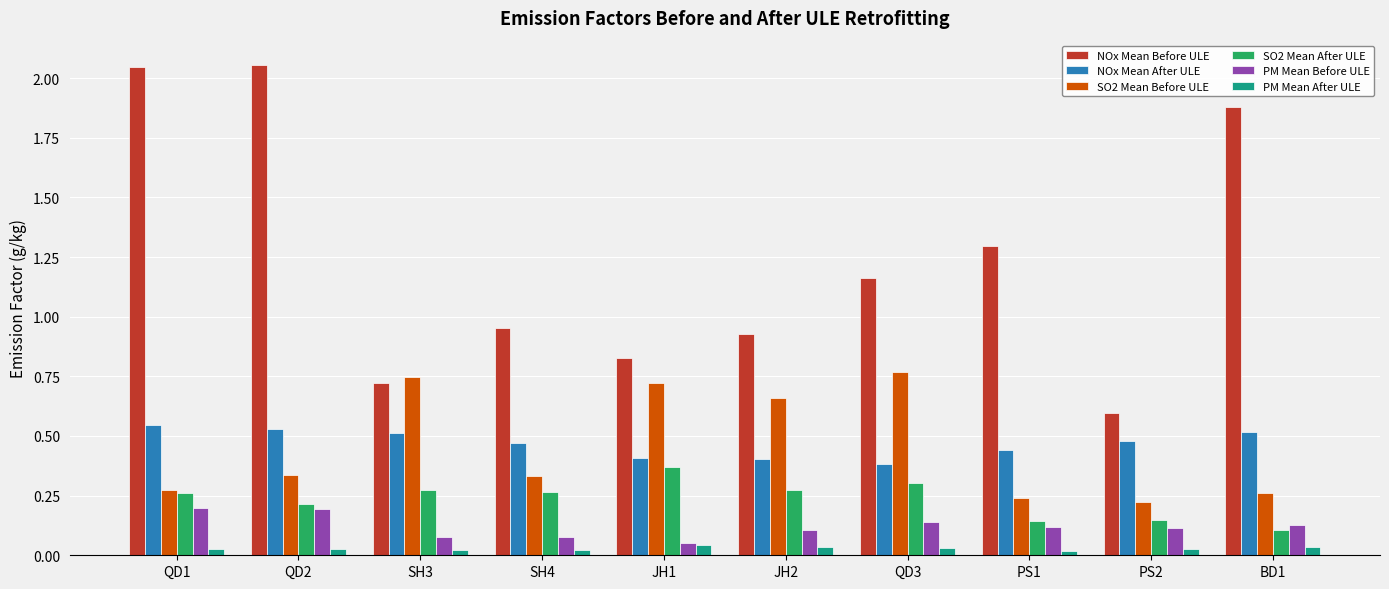

True or false: SO2 Mean Before ULE has a value of 0.1 at PS1.

False